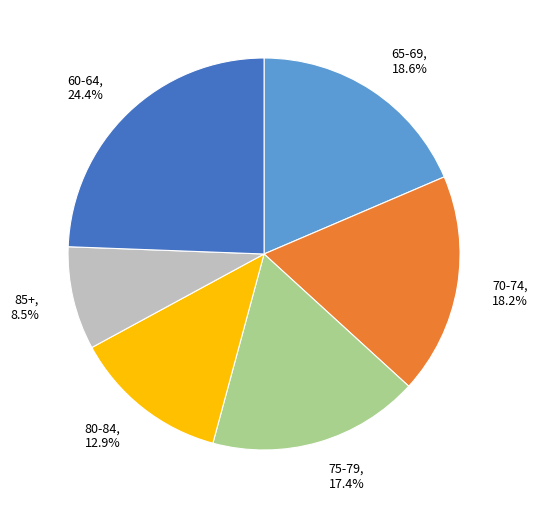

Which category has the biggest portion of the pie?

60-64